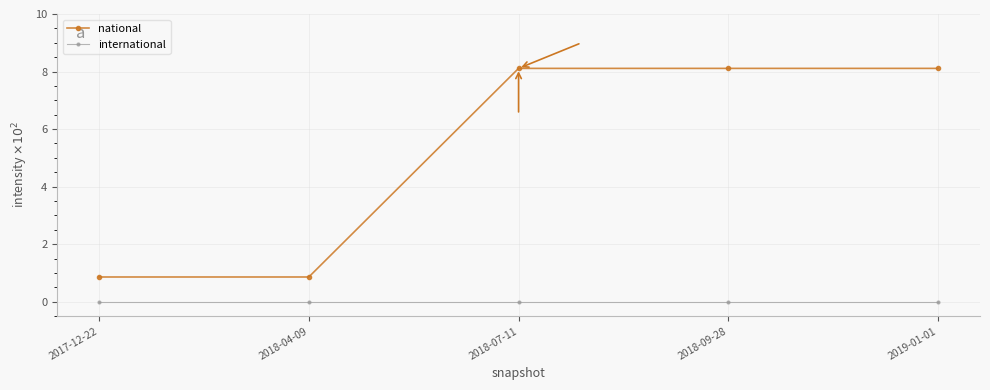

True or false: international has more than 1 interior local peaks.

False